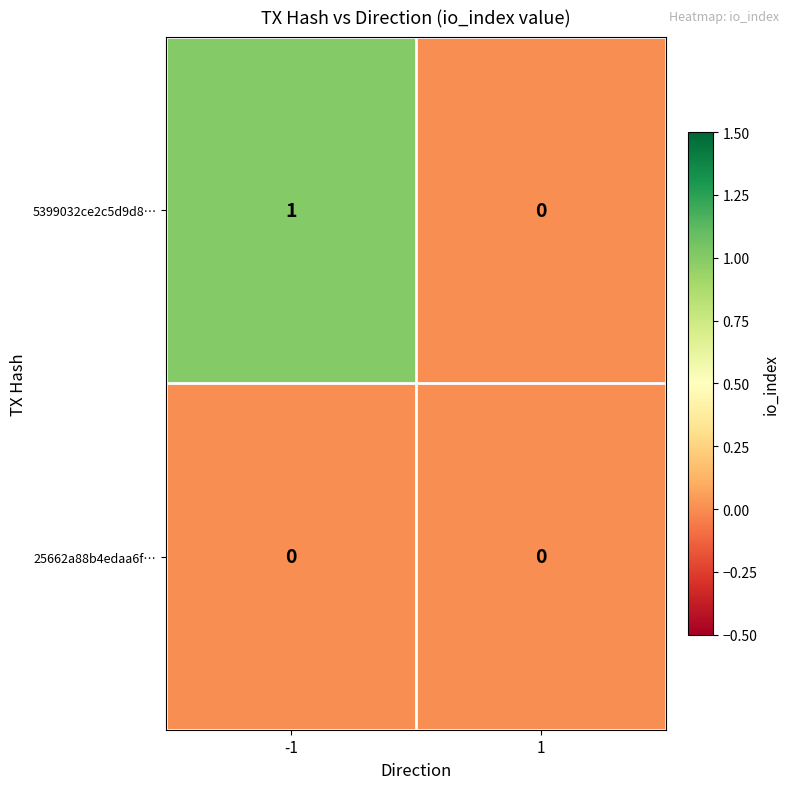

Reading left to right, list all the values displayed in this chart.

5399032ce2c5d9d8…: -1=1	1=0
25662a88b4edaa6f…: -1=0	1=0